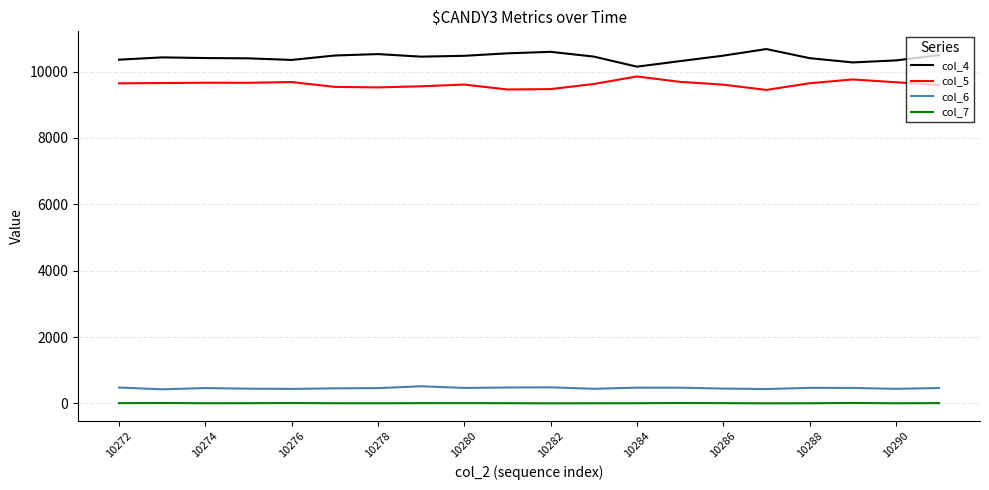

True or false: col_4 and col_6 intersect in this chart.

False